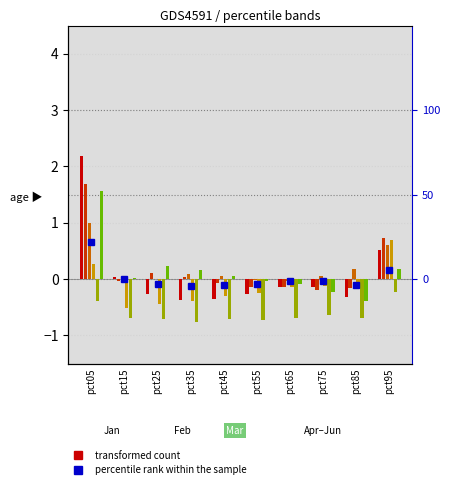

Reading left to right, what are all the values shown in this chart?

Jan: 2.2	0.0	-0.3	-0.4	-0.4	-0.3	-0.1	-0.1	-0.3	0.5
Feb: 1.7	-0.0	0.1	0.0	-0.1	-0.1	-0.1	-0.2	-0.2	0.7
Mar: 1.0	0.0	0.0	0.1	0.1	-0.0	-0.0	0.1	0.2	0.6
Apr: 0.3	-0.5	-0.4	-0.4	-0.3	-0.2	-0.1	-0.1	-0.1	0.7
May: -0.4	-0.7	-0.7	-0.8	-0.7	-0.7	-0.7	-0.6	-0.7	-0.2
Jun: 1.6	0.0	0.2	0.2	0.0	-0.0	-0.1	-0.2	-0.4	0.2